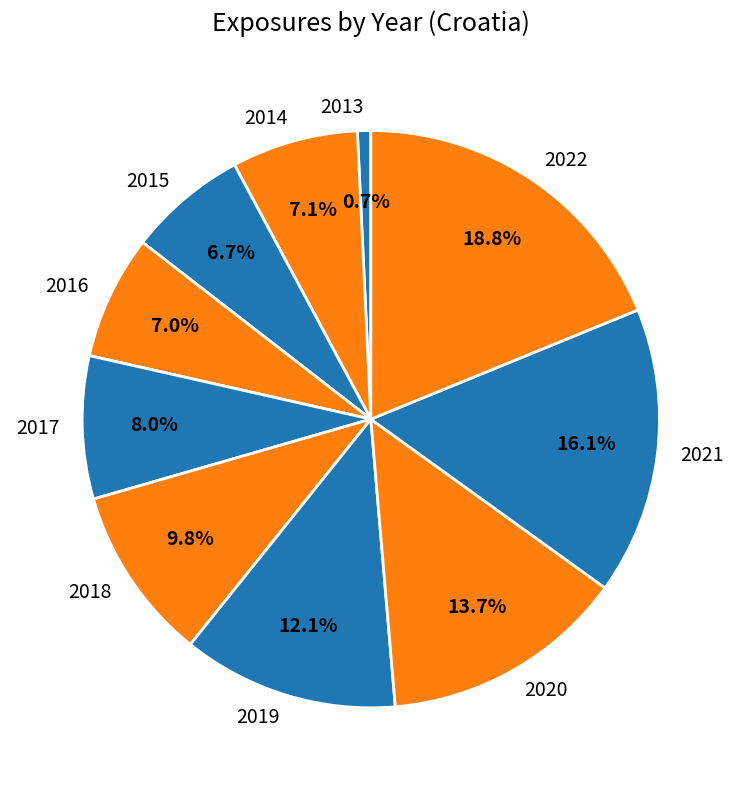

Which slice is the largest?

2022